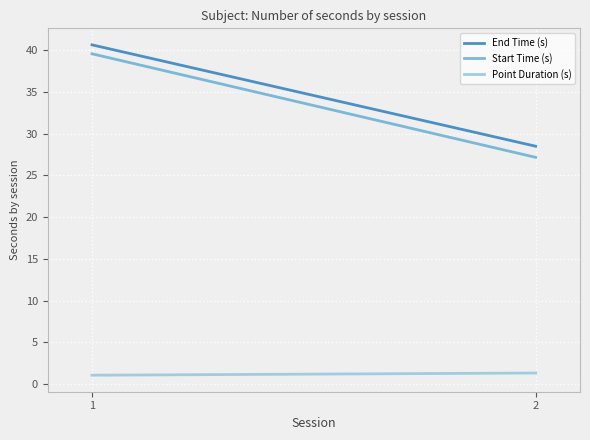

Which series has the largest range (max minus min)?

Start Time (s)